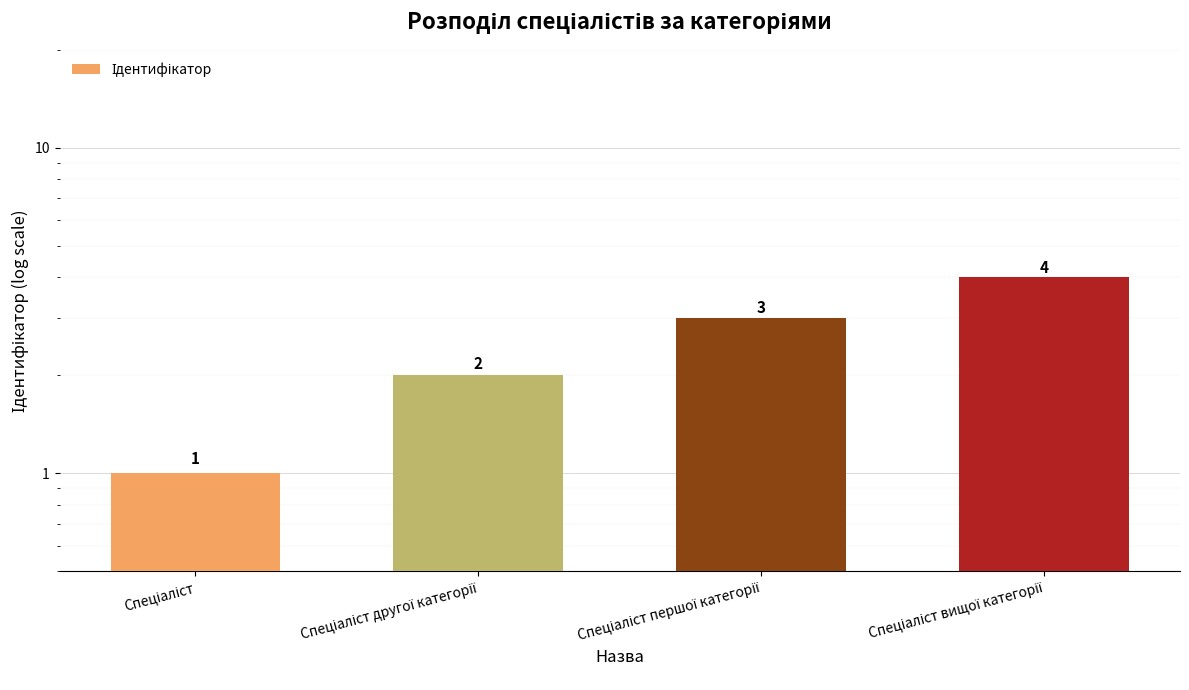

What is the change in value from Спеціаліст to Спеціаліст вищої категорії?

+3